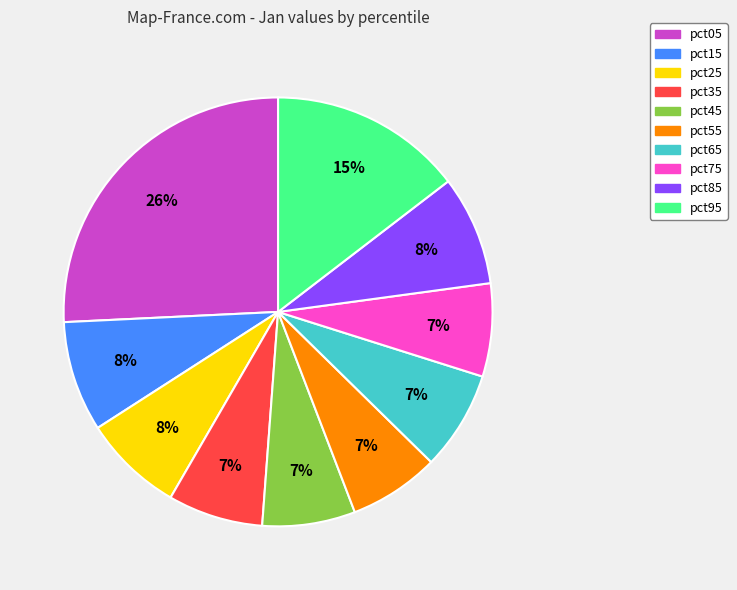

To the nearest percent, what percentage of the pie is pct45?

7%